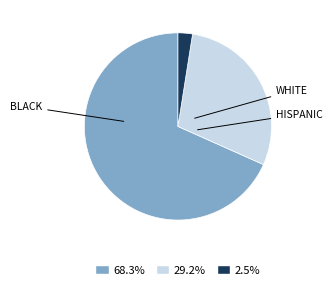

Is there any slice that represents more than half of the pie?

Yes